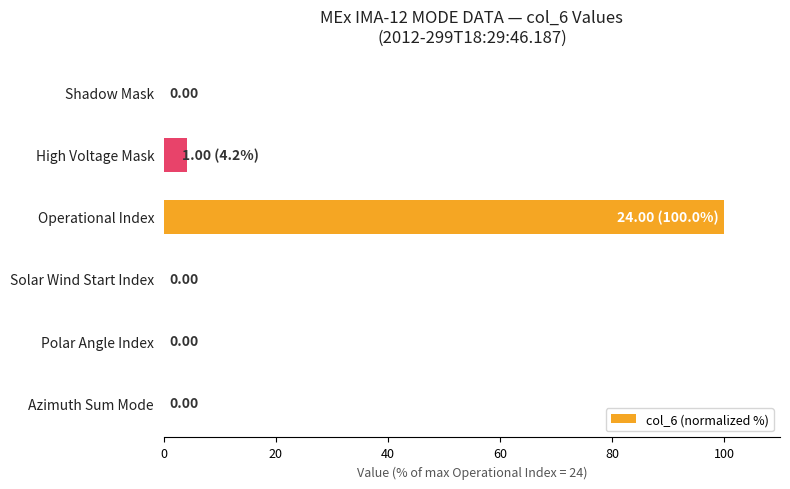

What is the maximum value shown in the chart?

100.0